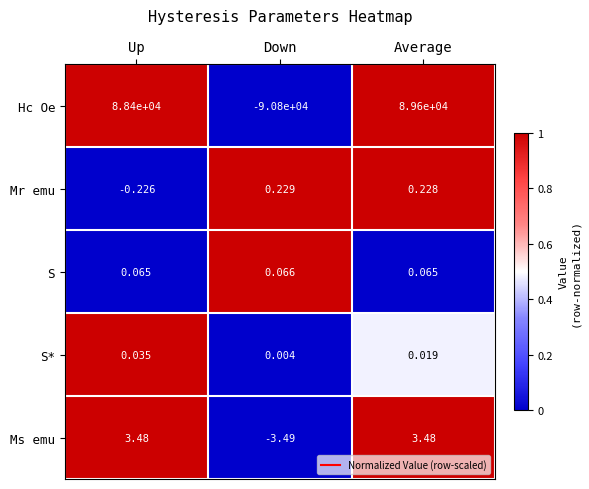

How many positive values does the Mr emu series have?

2